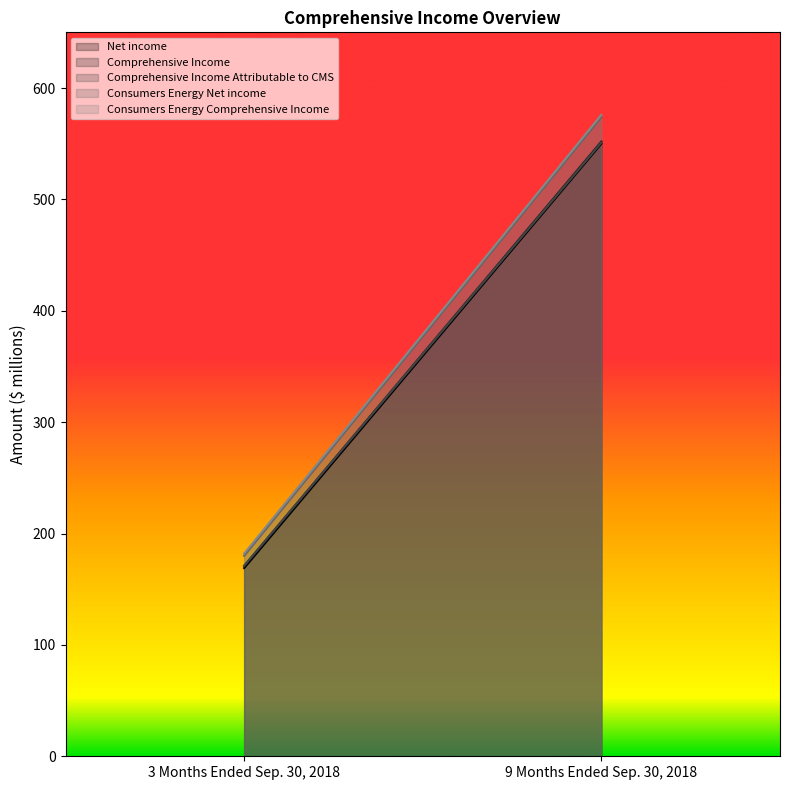

At 3 Months Ended Sep. 30, 2018, list the series in order from smallest to largest.

Net income, Comprehensive Income, Comprehensive Income Attributable to CMS, Consumers Energy Net income, Consumers Energy Comprehensive Income